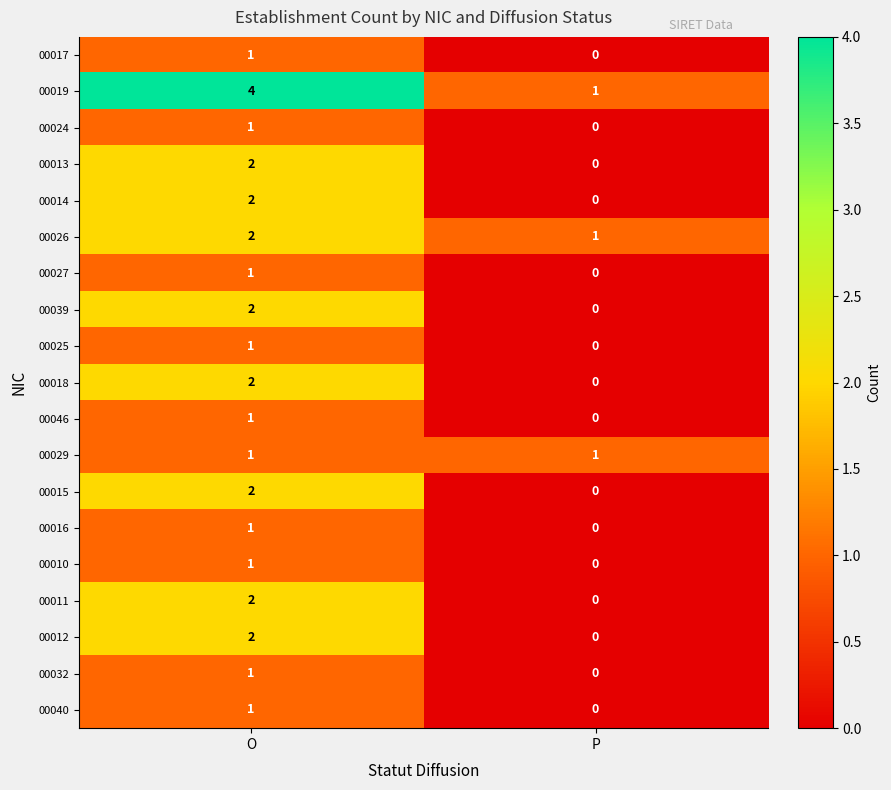

At which label does 00015 reach its minimum?

P